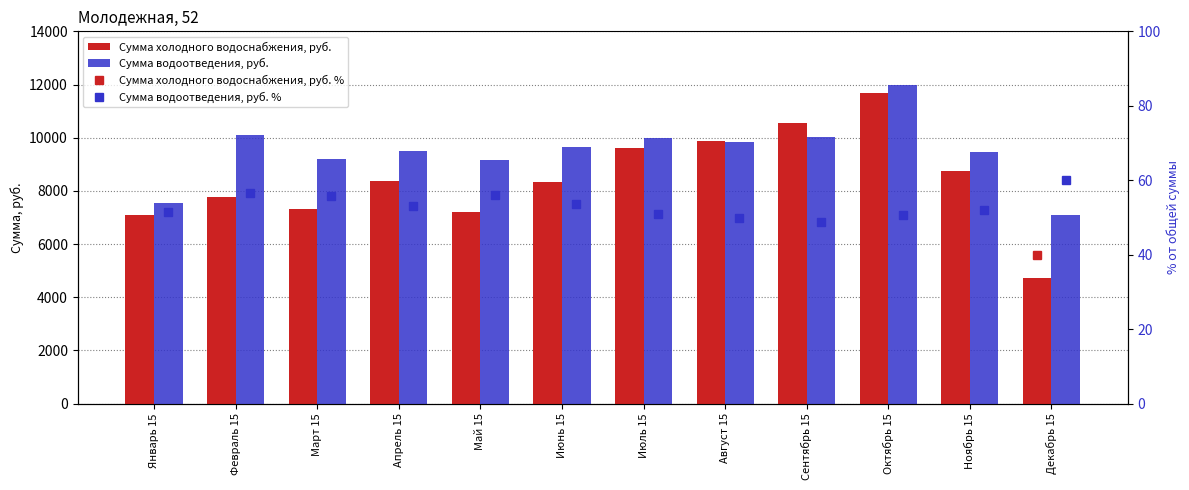

What is the value of the Сумма холодного водоснабжения, руб. % bar at the 1st from the left?

48.5